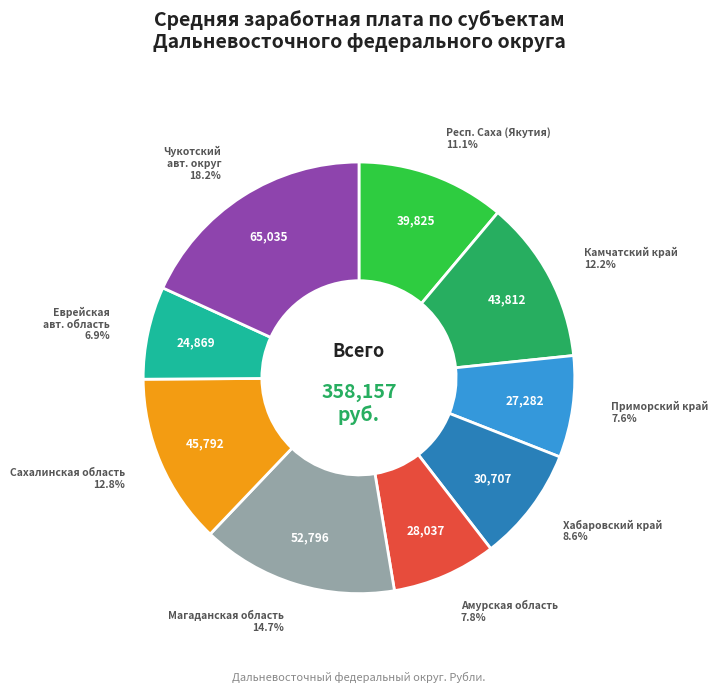

How many slices are in this pie chart?

9